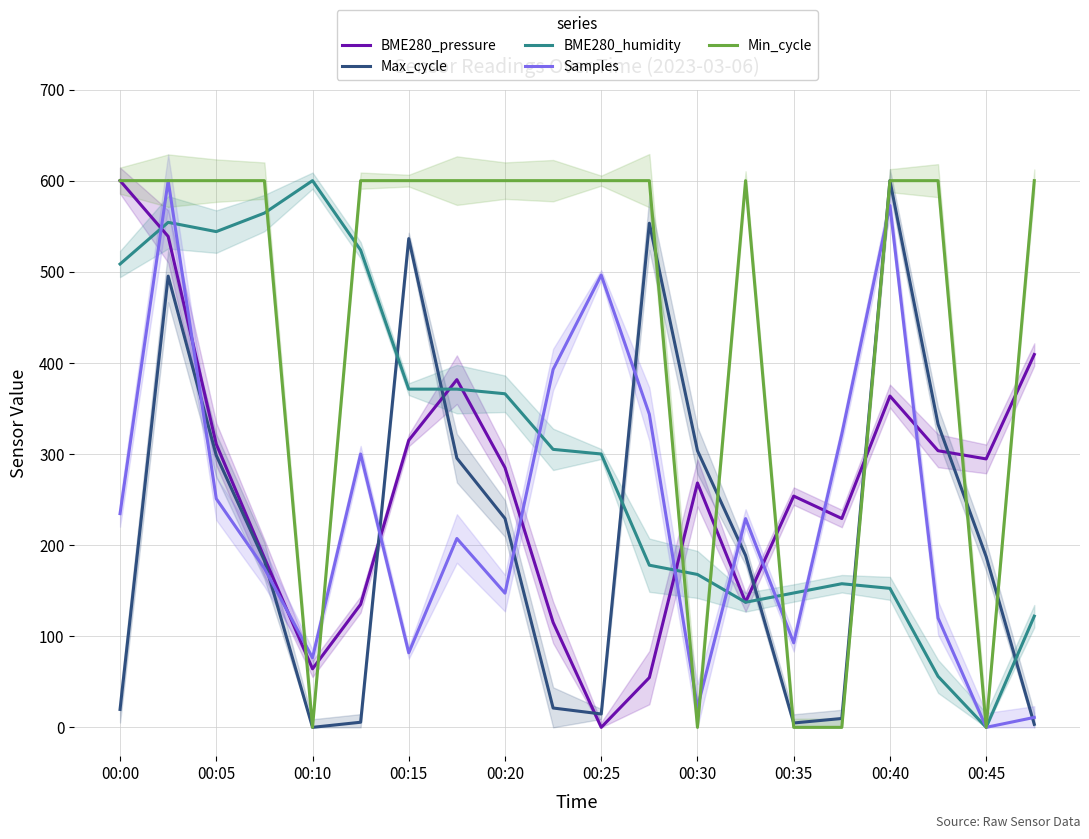

Which category has the highest value in the Max_cycle series?

00:40